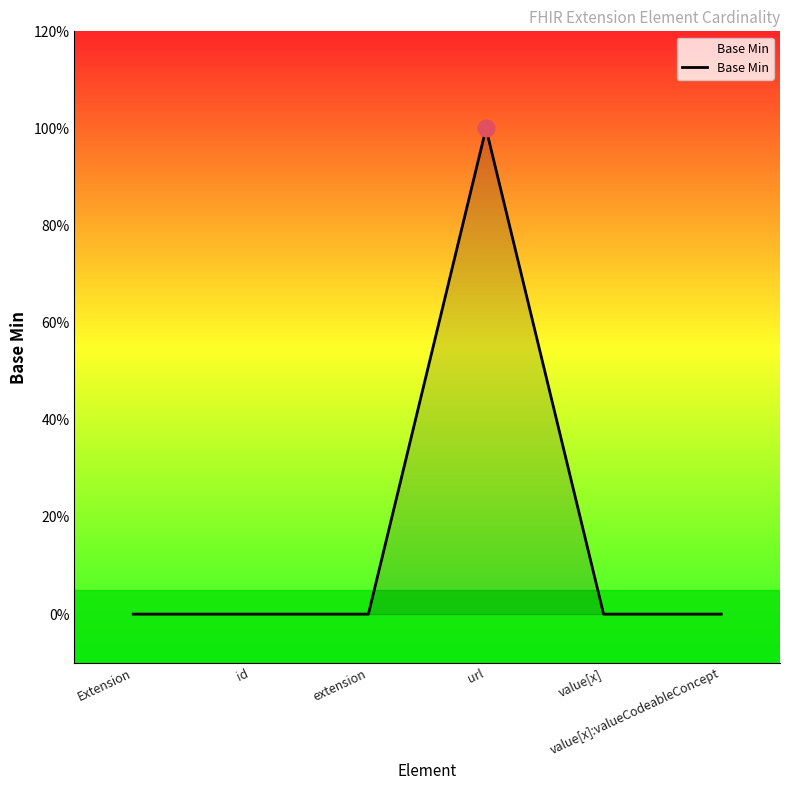

Rank the categories by value from highest to lowest.

url, Extension, id, extension, value[x], value[x]:valueCodeableConcept